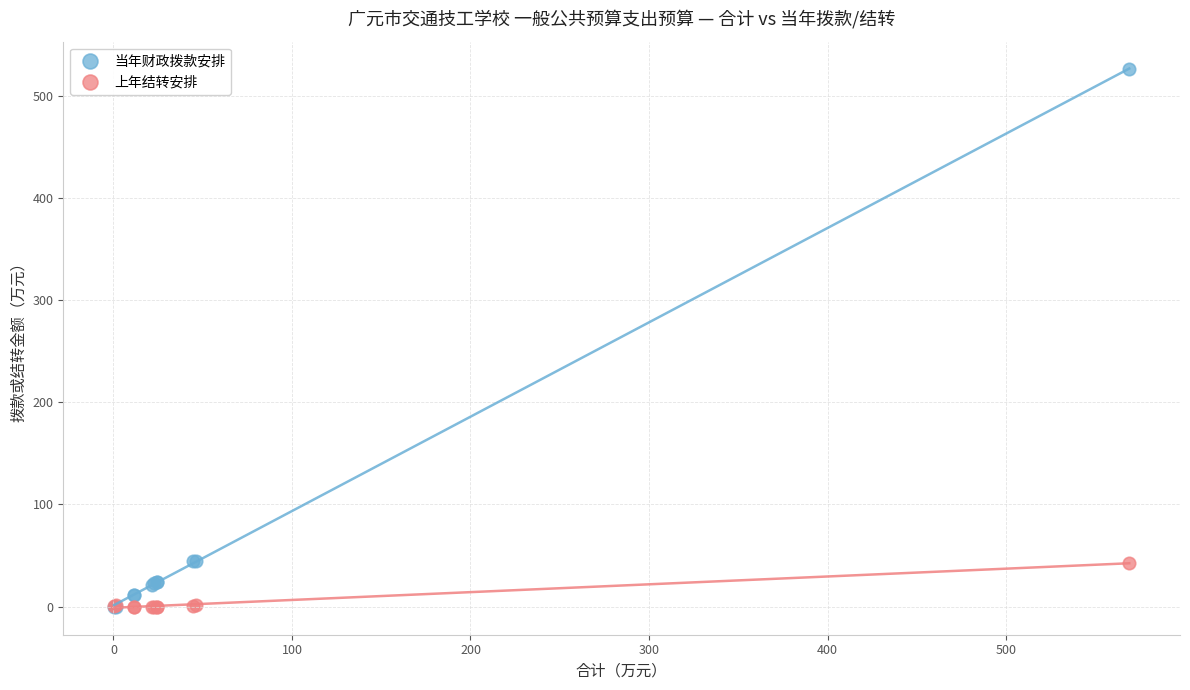

Which series has the widest spread of Y values?

当年财政拨款安排